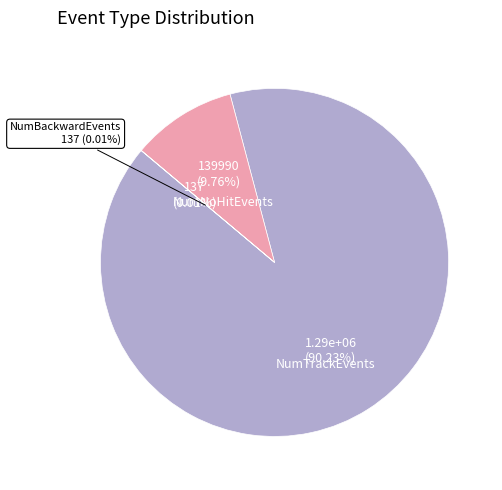

Rank the series at 13 from highest to lowest value.

NumTrackEvents, NumNoHitEvents, NumBackwardEvents, NumMalformedEvents